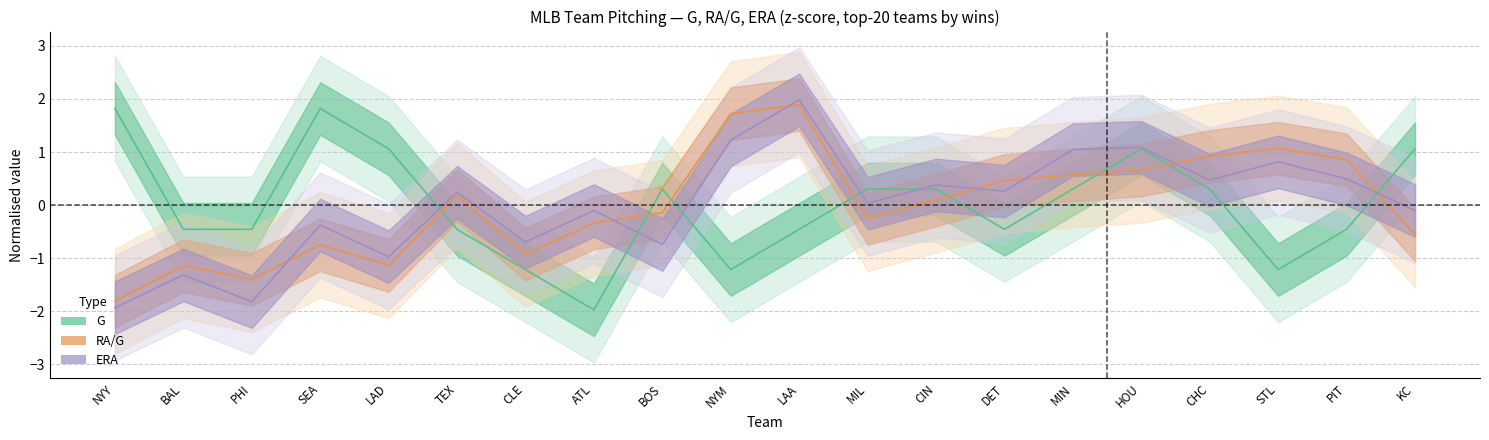

Which series has the widest spread of values?

ERA